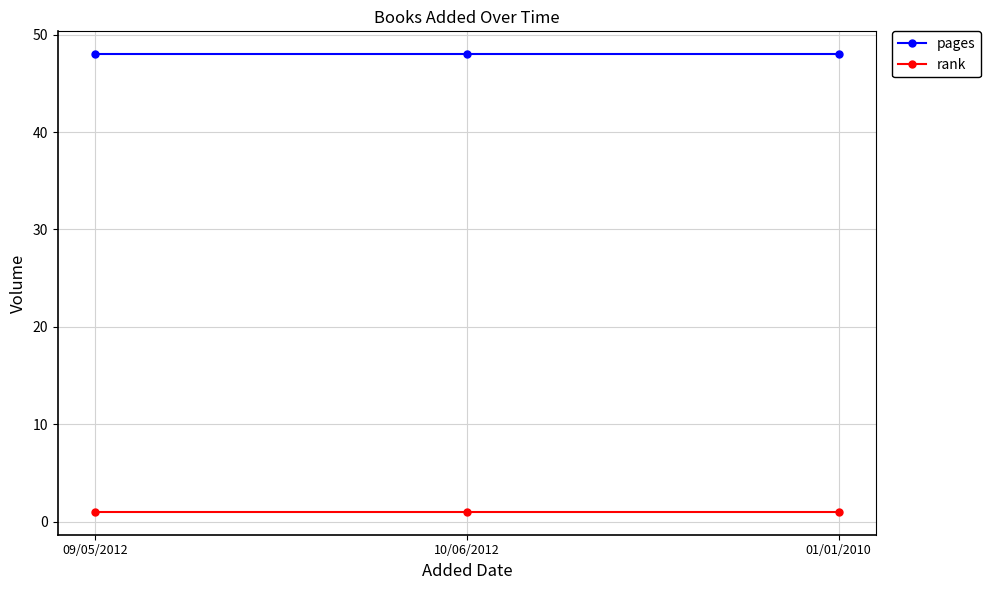

Does the chart have visible grid lines?

Yes